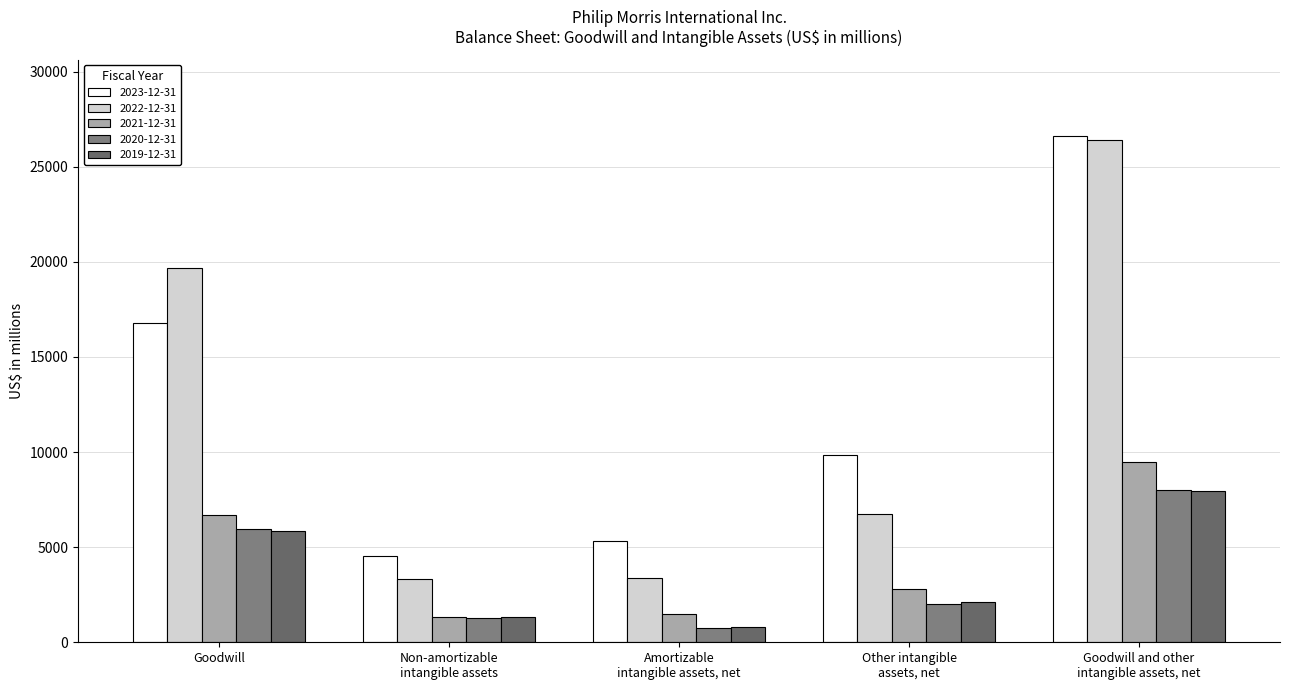

What is the lowest value of the 2022-12-31 series?

3346